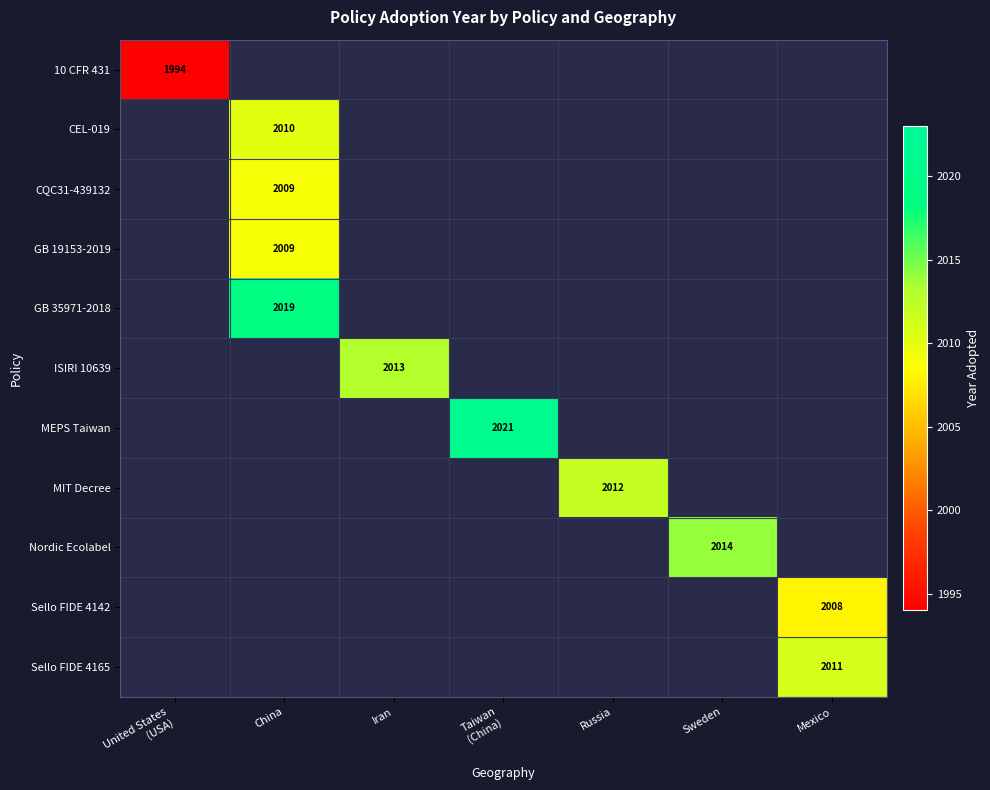

Is it true that CEL-019 equals 2010 at China?

True